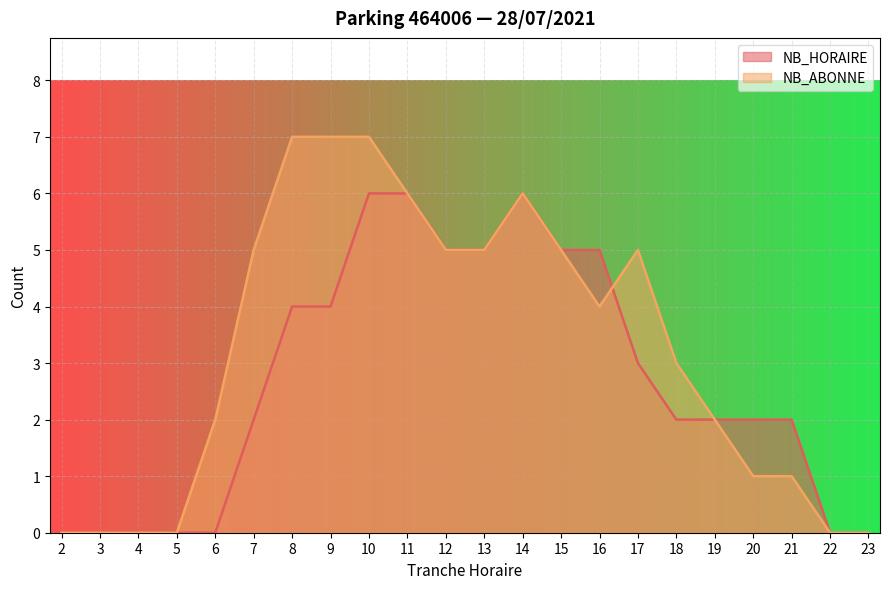

At which label is NB_ABONNE closest to 3?

18